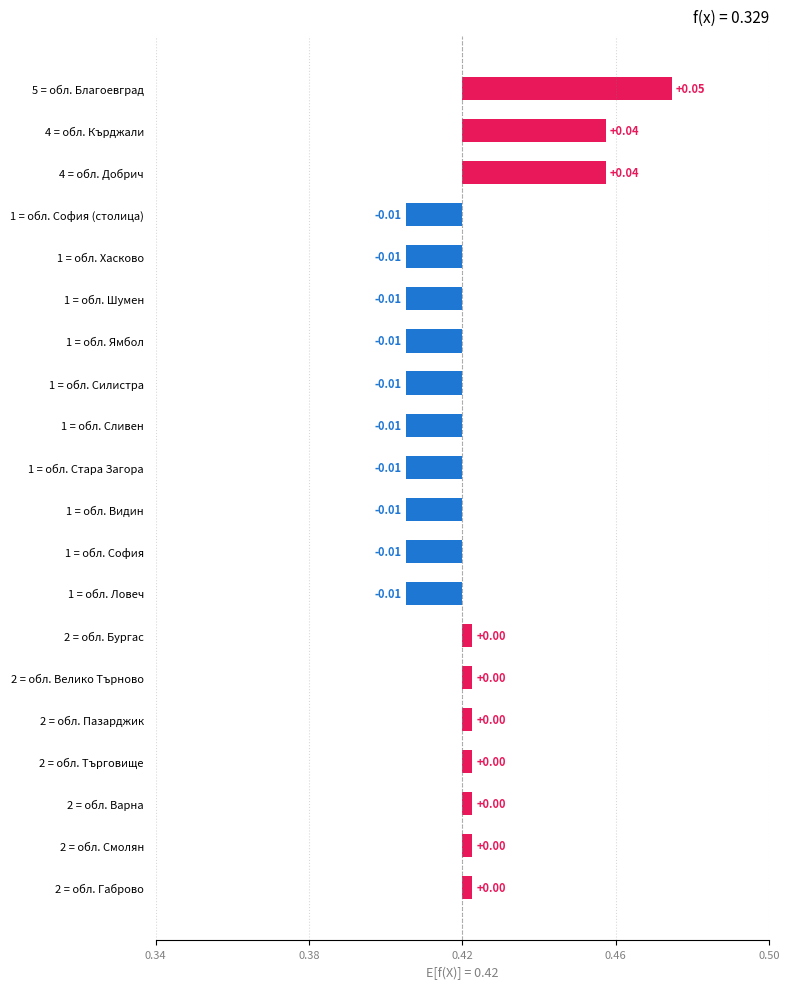

Does the chart contain stacked bars?

No